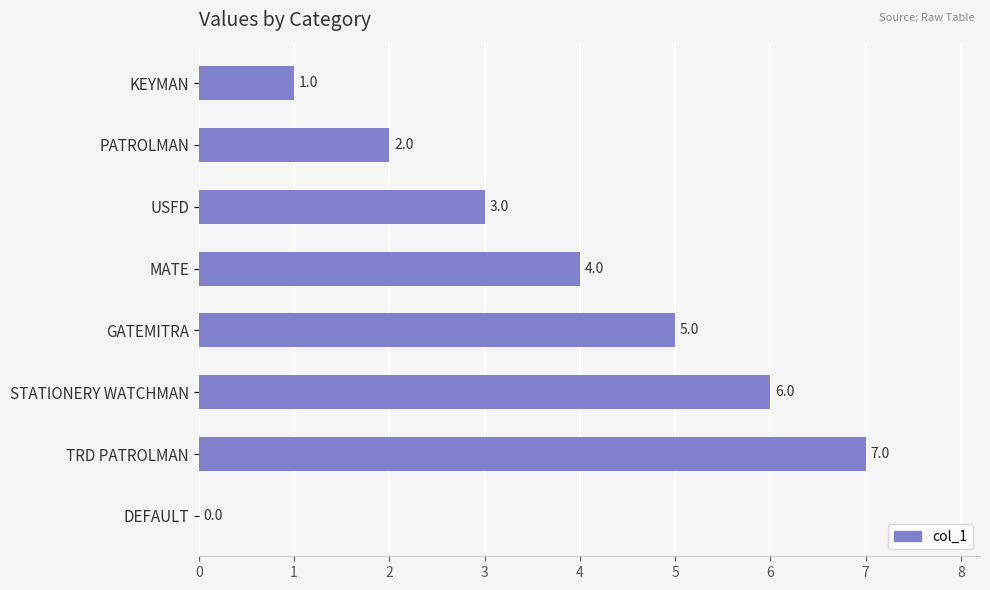

Which has a higher value, MATE or GATEMITRA?

GATEMITRA